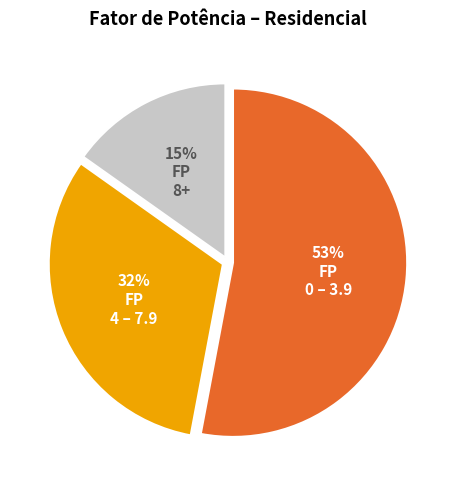

Does any single category account for the majority?

Yes